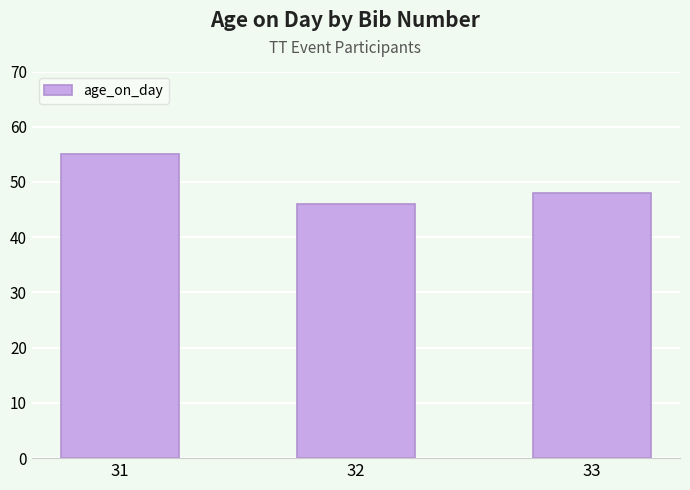

What is the value of the 1st bar from the left?

55